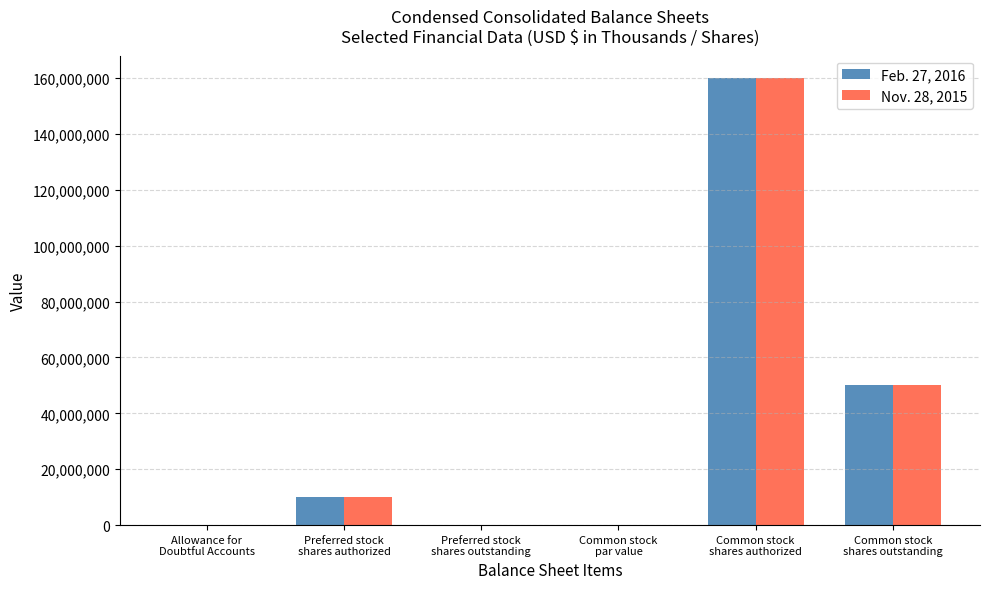

What is the maximum value shown in the chart?

160000000